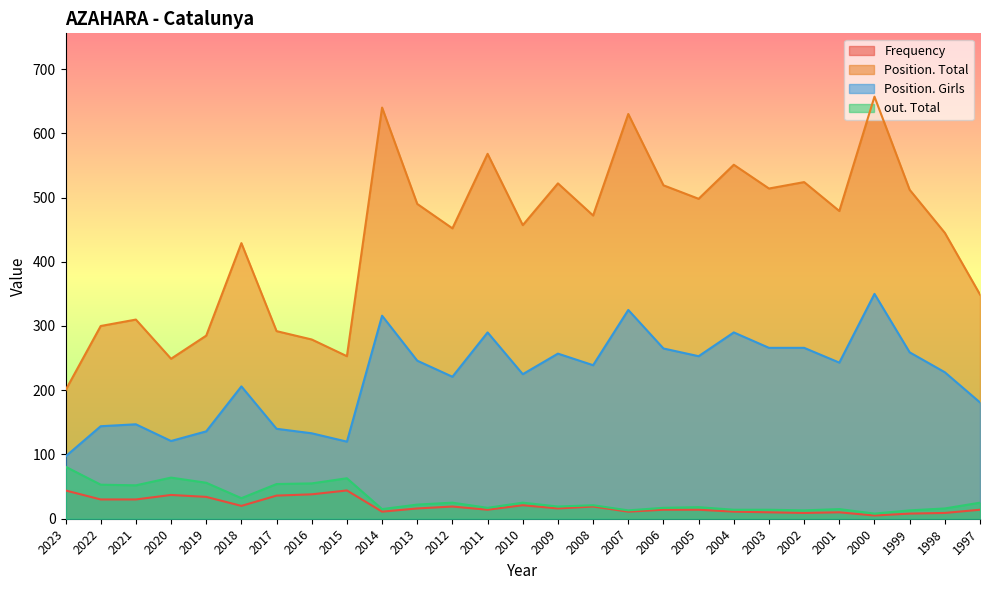

Which label corresponds to the smallest value in the chart?

2000